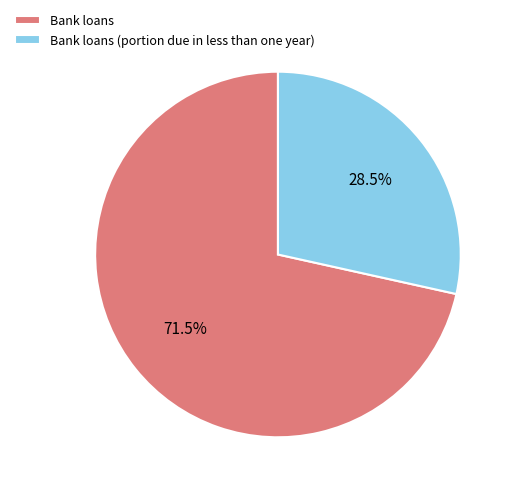

Which has a higher value, Bank loans or Bank loans (portion due in less than one year)?

Bank loans